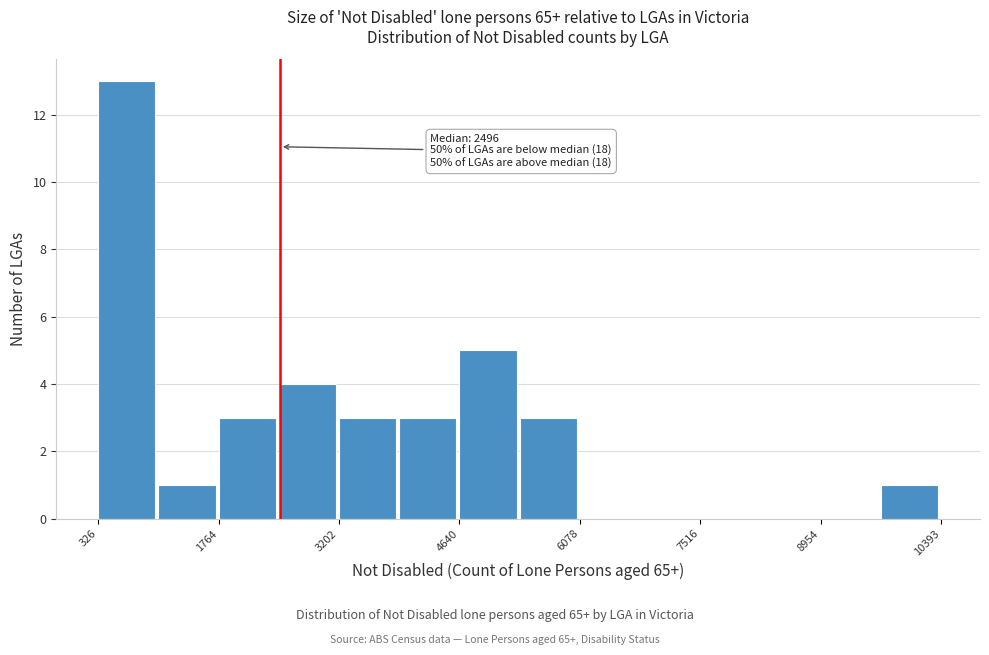

Read against the x-axis, roughly where is the centre of the tallest bar?

600